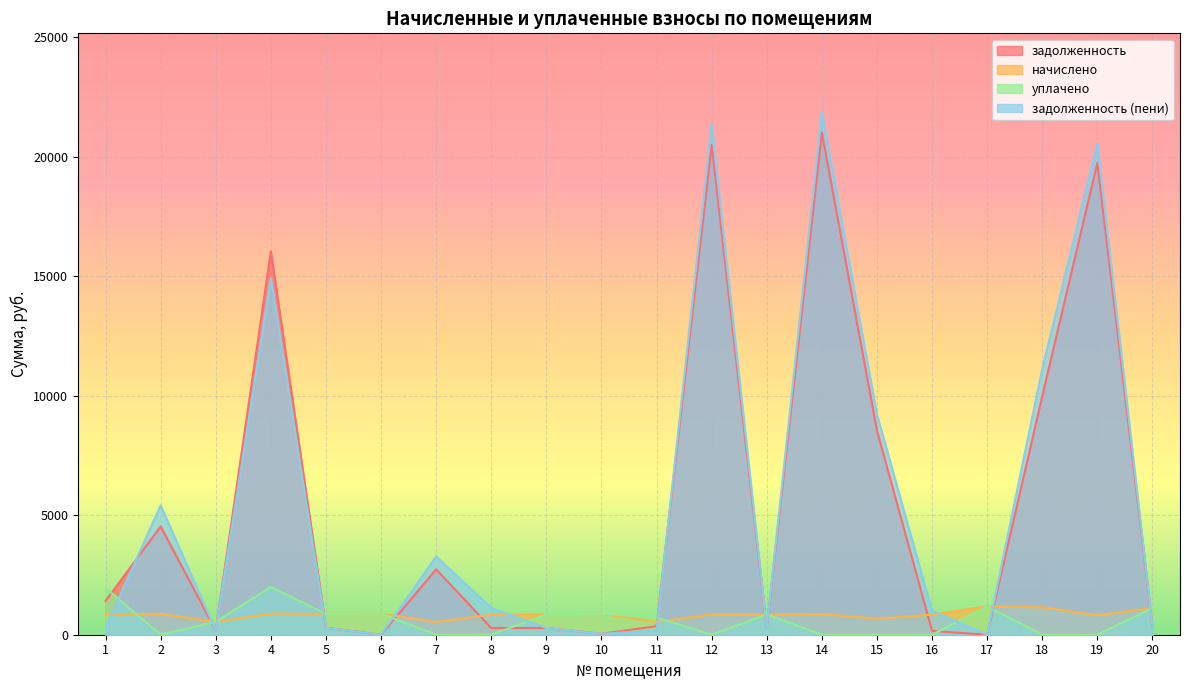

How many distinct data groups are displayed?

4